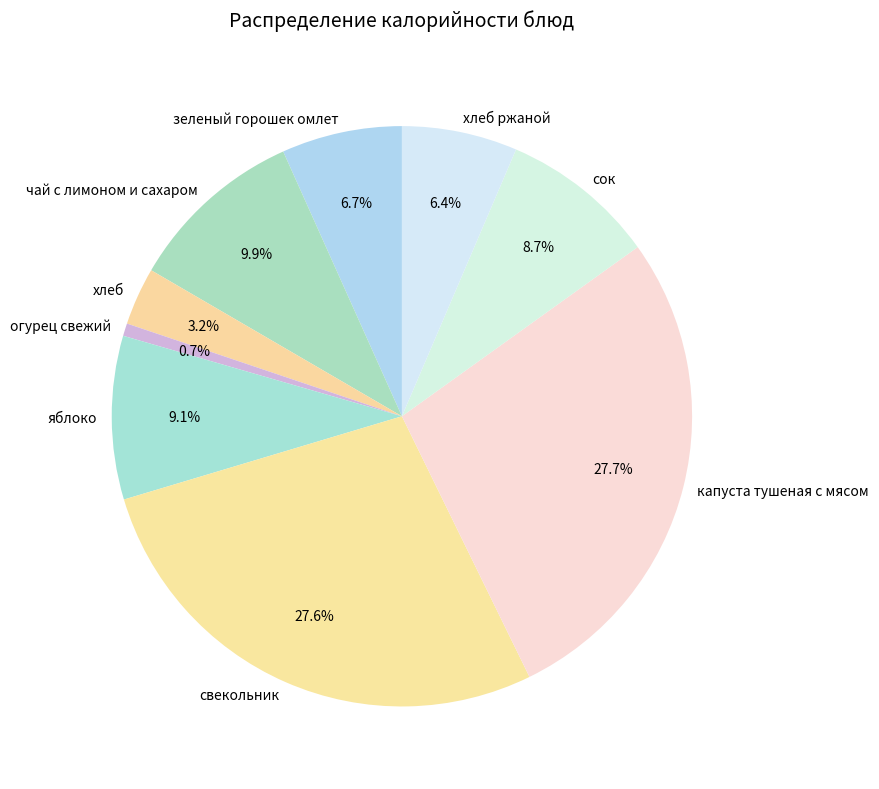

Between хлеб ржаной and свекольник, which is larger?

свекольник